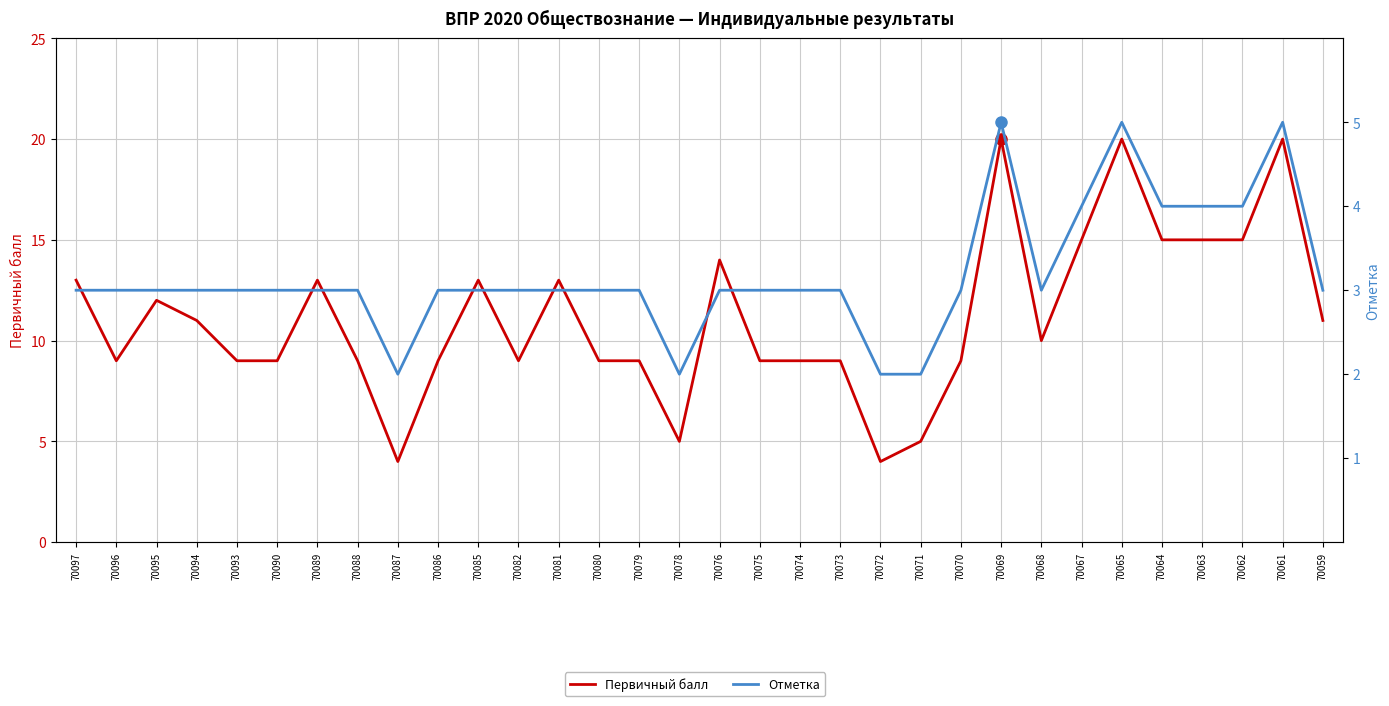

The value of Отметка at 70075 is 3. True or false?

True